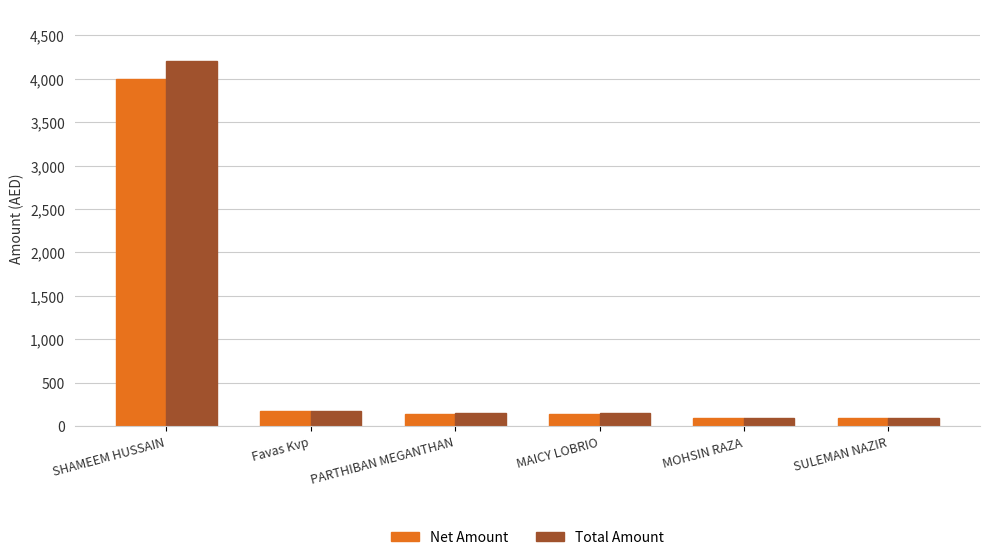

Reading right to left, transcribe all the data shown in this chart.

Net Amount: SULEMAN NAZIR=95.2	MOHSIN RAZA=95.2	MAICY LOBRIO=142.9	PARTHIBAN MEGANTHAN=142.9	Favas Kvp=171.4	SHAMEEM HUSSAIN=4000.0
Total Amount: SULEMAN NAZIR=100.0	MOHSIN RAZA=100.0	MAICY LOBRIO=150.0	PARTHIBAN MEGANTHAN=150.0	Favas Kvp=180.0	SHAMEEM HUSSAIN=4200.0